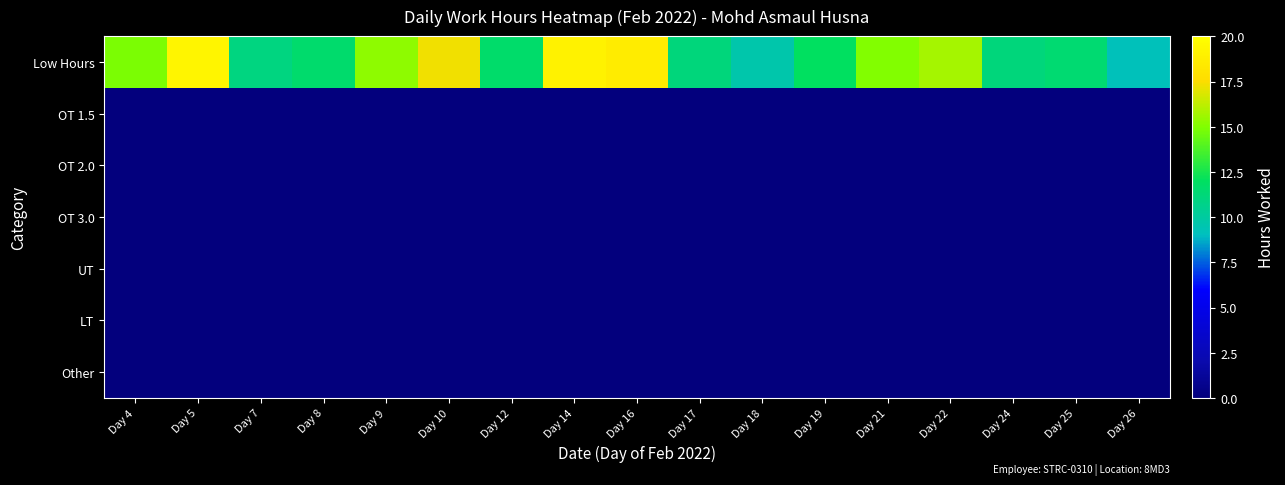

Count the number of data series in this chart.

7